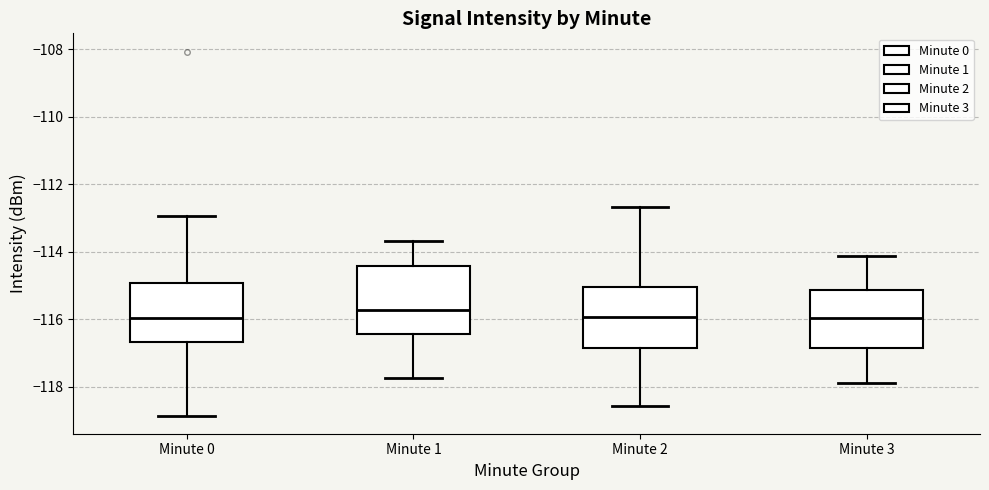

Reading left to right, transcribe this box plot: for each box, give where its median line is, the range the box spans, and where its two whiskers end, as read against the y-axis. The values are not printed on the chart, so give them approximately, as read against the axis.

Minute 0: median -116.0, box -116.6 to -115.0, whiskers -118.8 to -113.0
Minute 1: median -115.8, box -116.4 to -114.4, whiskers -117.8 to -113.6
Minute 2: median -116.0, box -116.8 to -115.0, whiskers -118.6 to -112.6
Minute 3: median -116.0, box -116.8 to -115.2, whiskers -117.8 to -114.2